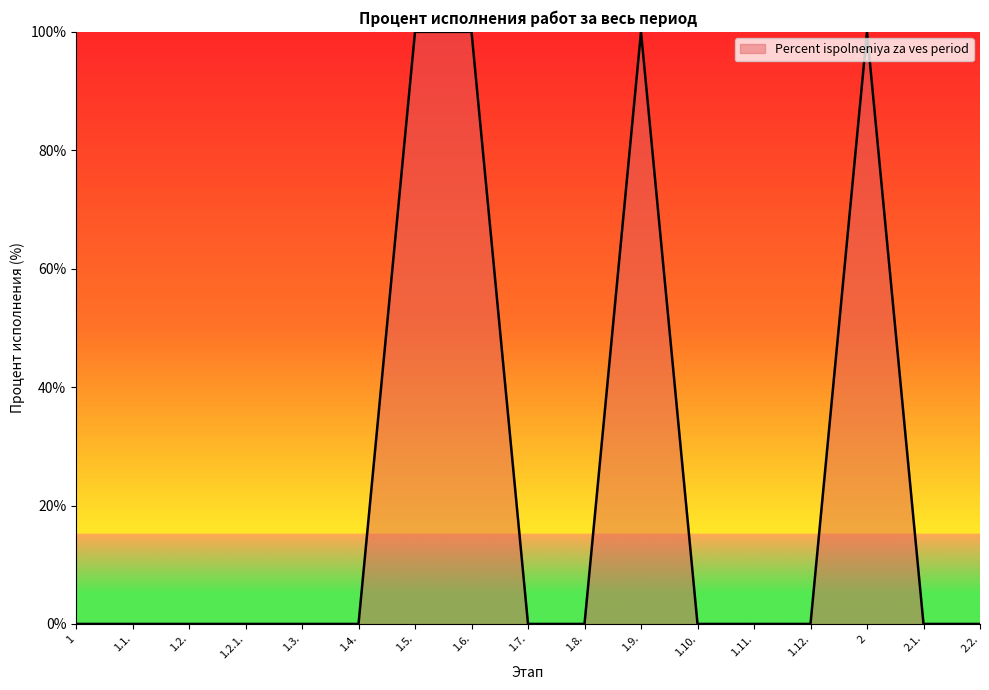

What is the difference between the maximum and minimum values?

100